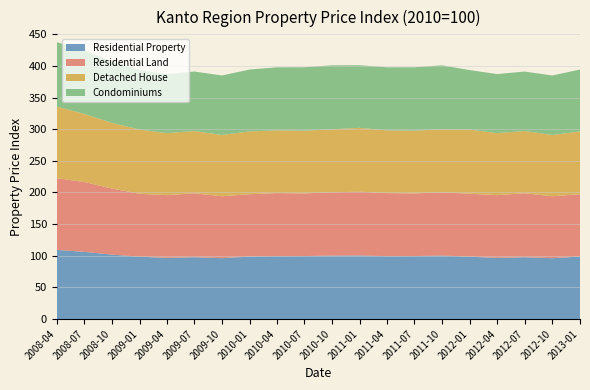

Reading right to left, transcribe all the data shown in this chart.

Residential Property: 2013-01=98.7	2012-10=96.2	2012-07=97.7	2012-04=96.6	2012-01=98.5	2011-10=100.3	2011-07=99.5	2011-04=99.4	2011-01=100.5	2010-10=100.3	2010-07=99.5	2010-04=99.4	2010-01=98.7	2009-10=96.2	2009-07=97.7	2009-04=96.6	2009-01=98.5	2008-10=101.8	2008-07=106.2	2008-04=109.3
Residential Land: 2013-01=98.6	2012-10=97.9	2012-07=101.1	2012-04=99.2	2012-01=99.5	2011-10=100.1	2011-07=99.0	2011-04=99.7	2011-01=100.8	2010-10=100.1	2010-07=99.0	2010-04=99.7	2010-01=98.6	2009-10=97.9	2009-07=101.1	2009-04=99.2	2009-01=99.5	2008-10=104.4	2008-07=110.5	2008-04=113.3
Detached House: 2013-01=99.2	2012-10=96.9	2012-07=98.4	2012-04=98.0	2012-01=101.5	2011-10=99.6	2011-07=99.2	2011-04=99.2	2011-01=101.0	2010-10=99.6	2010-07=99.2	2010-04=99.2	2010-01=99.2	2009-10=96.9	2009-07=98.4	2009-04=98.0	2009-01=101.5	2008-10=103.8	2008-07=107.5	2008-04=113.2
Condominiums: 2013-01=97.9	2012-10=94.0	2012-07=94.0	2012-04=93.4	2012-01=94.0	2011-10=101.1	2011-07=100.2	2011-04=99.6	2011-01=99.0	2010-10=101.1	2010-07=100.2	2010-04=99.6	2010-01=97.9	2009-10=94.0	2009-07=94.0	2009-04=93.4	2009-01=94.0	2008-10=97.3	2008-07=100.6	2008-04=101.8